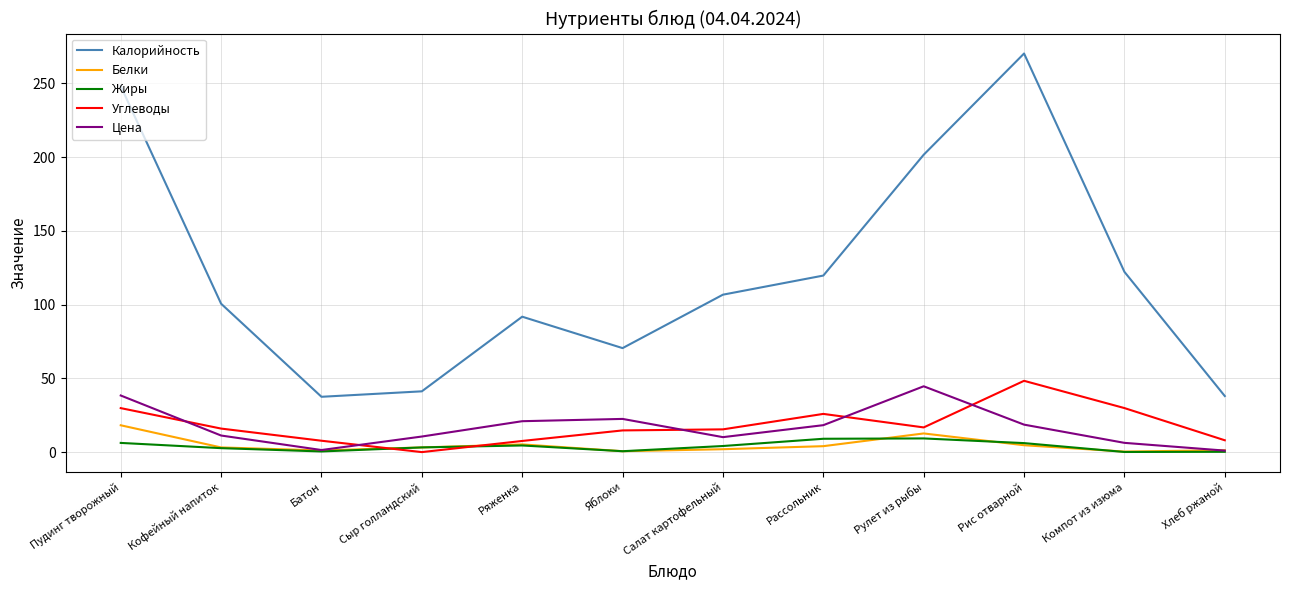

At which category does the chart reach its peak across all series?

Рис отварной